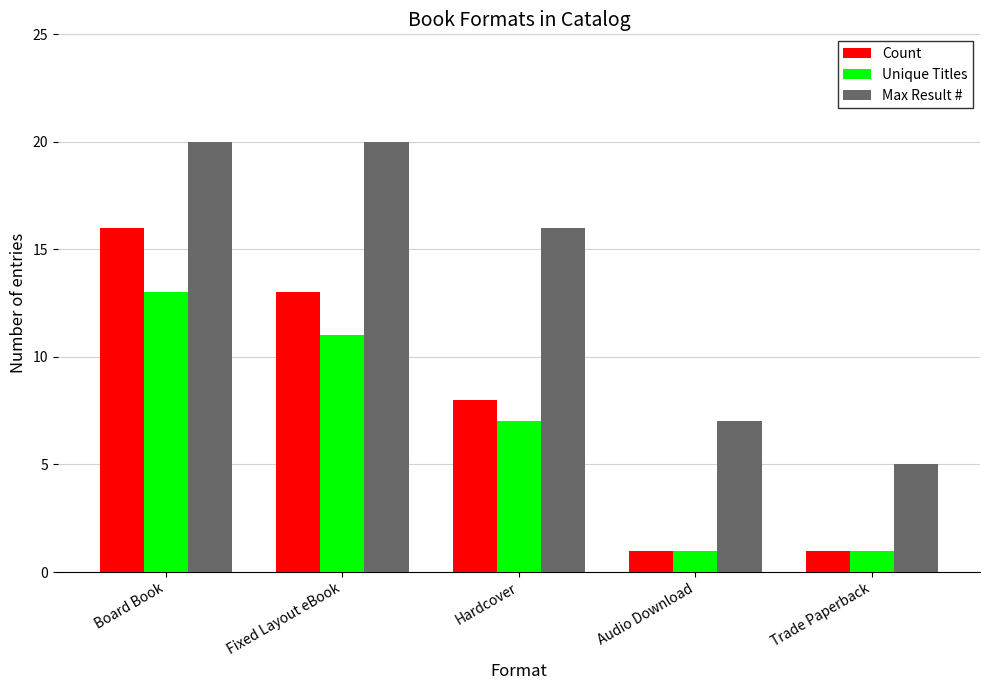

What is the sum of all Unique Titles values?

33